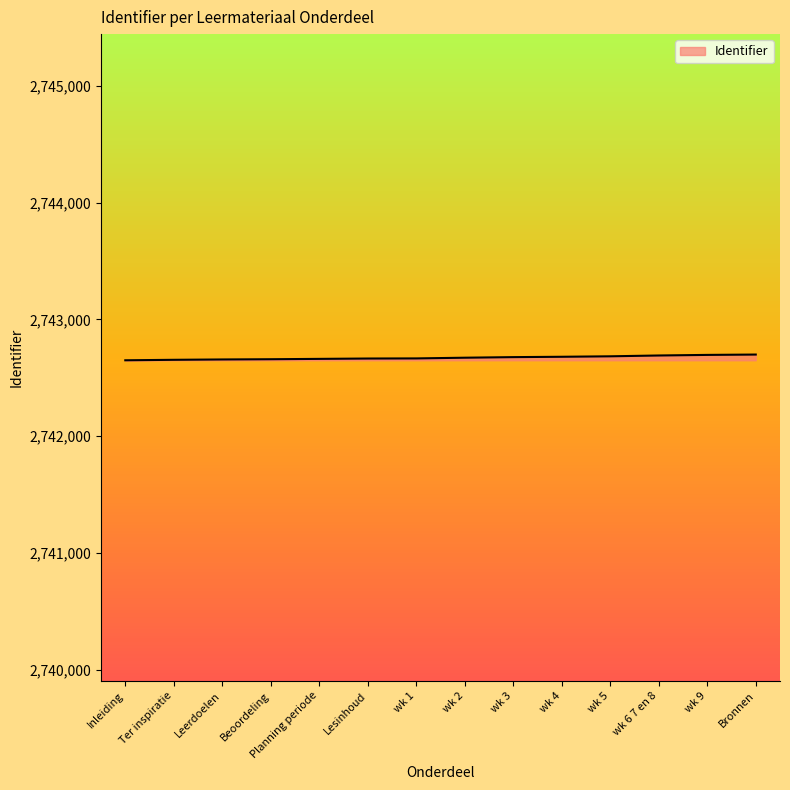

The chart shows a value of 2742665 at Lesinhoud. True or false?

True